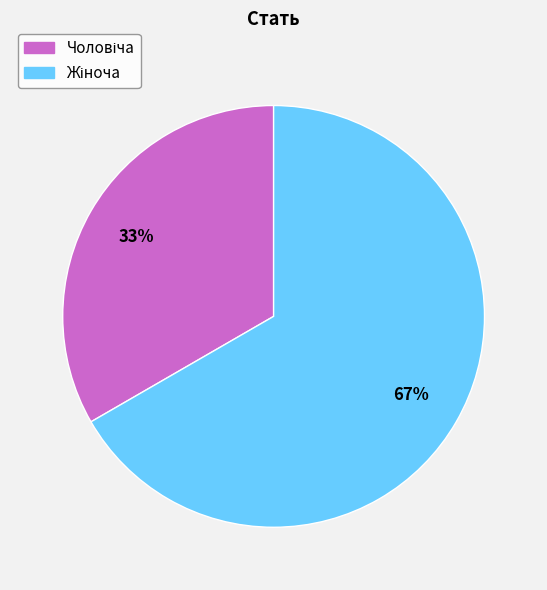

To the nearest percent, what is the average slice percentage?

50%